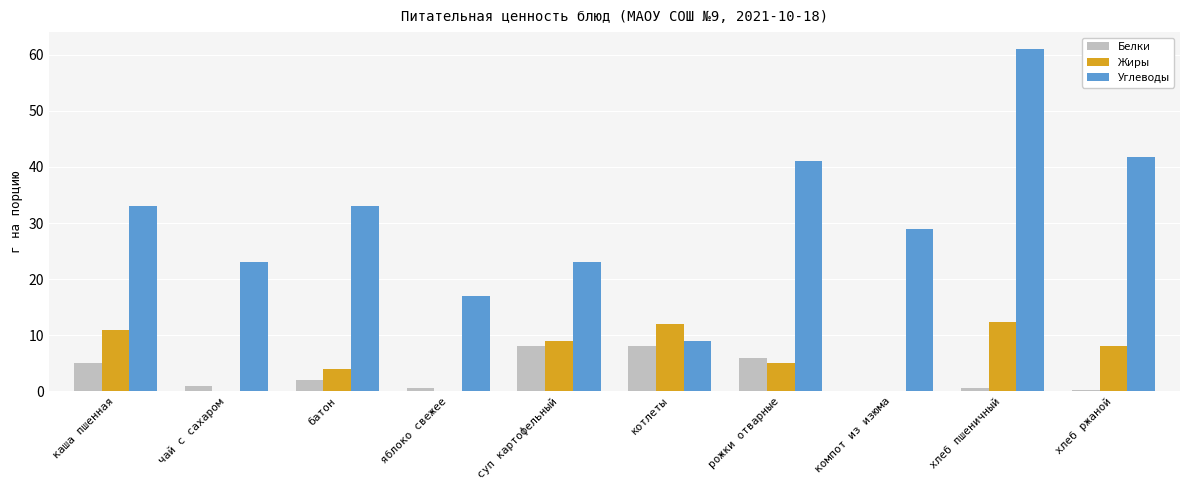

The Белки series shows 8.0 at суп картофельный. True or false?

True